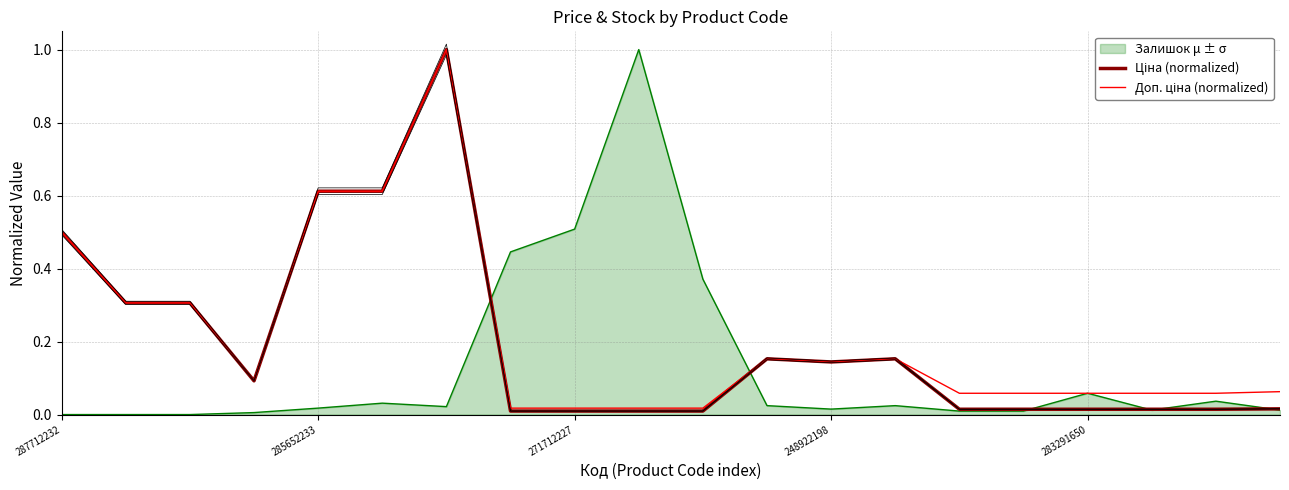

What is the maximum value shown in the chart?

1.0